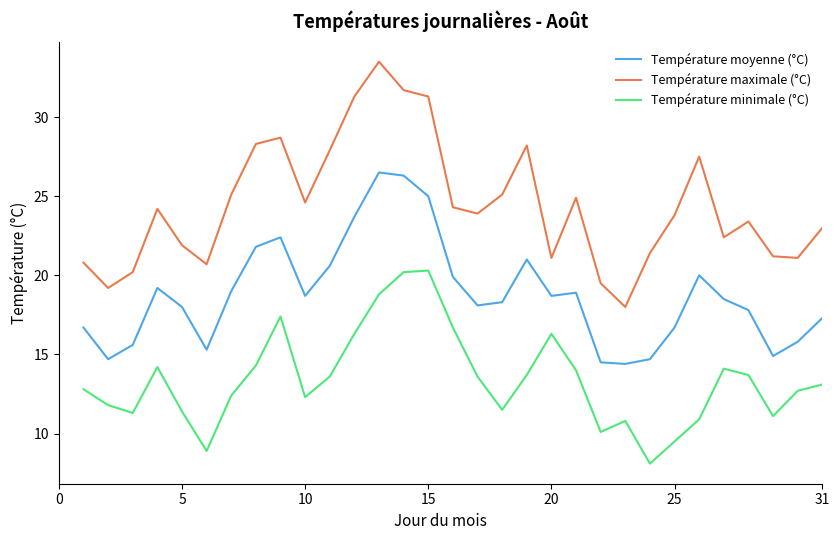

Which series has the largest total across all categories?

Température maximale (°C)